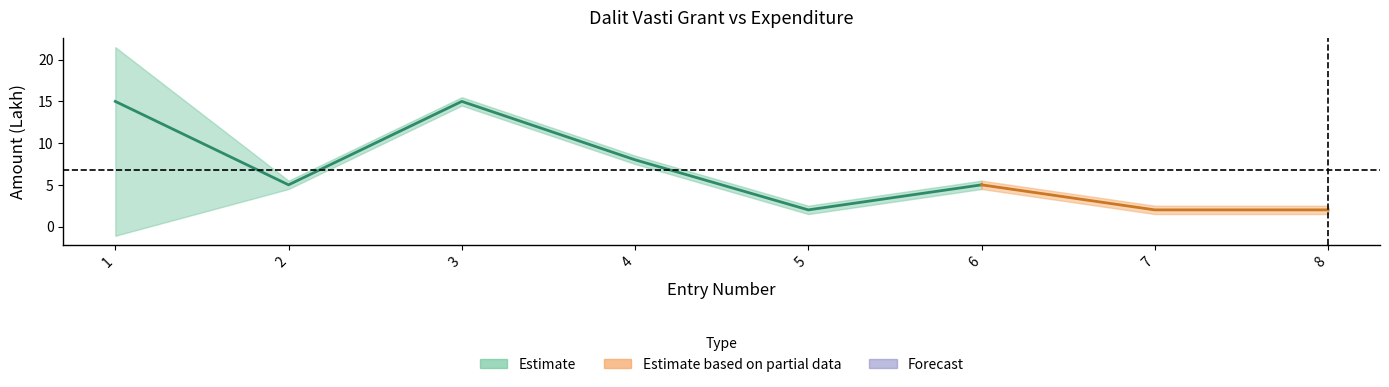

Is the value of eligible_grant at 3 greater than the value of expenditure at 3?

No